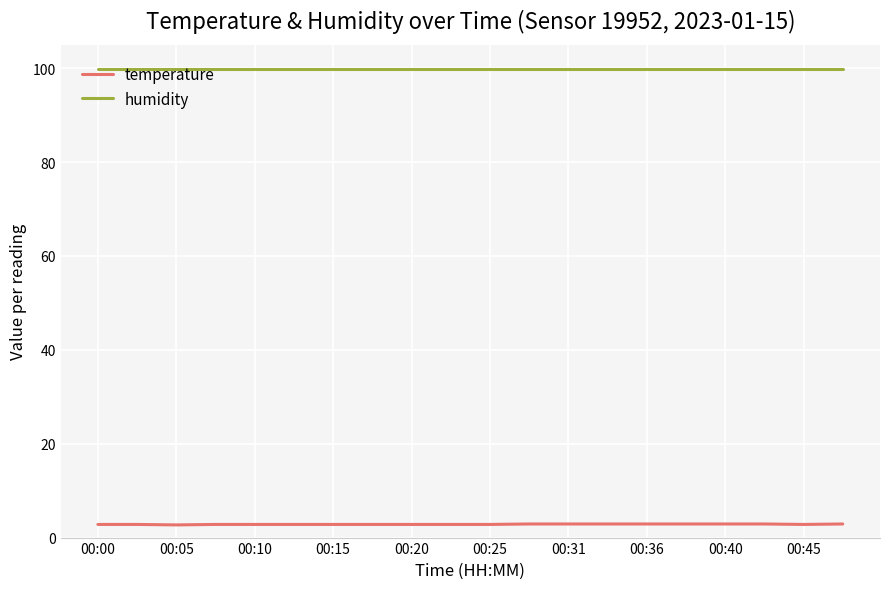

Which series has the largest range (max minus min)?

temperature